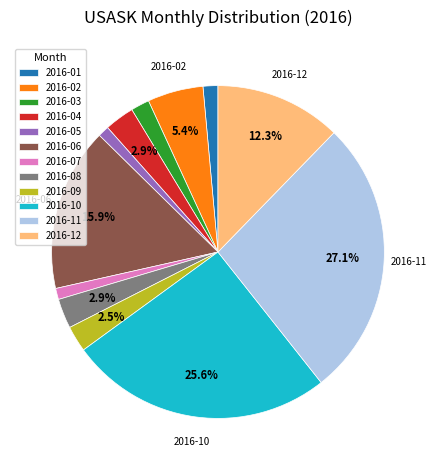

Does any single category account for the majority?

No